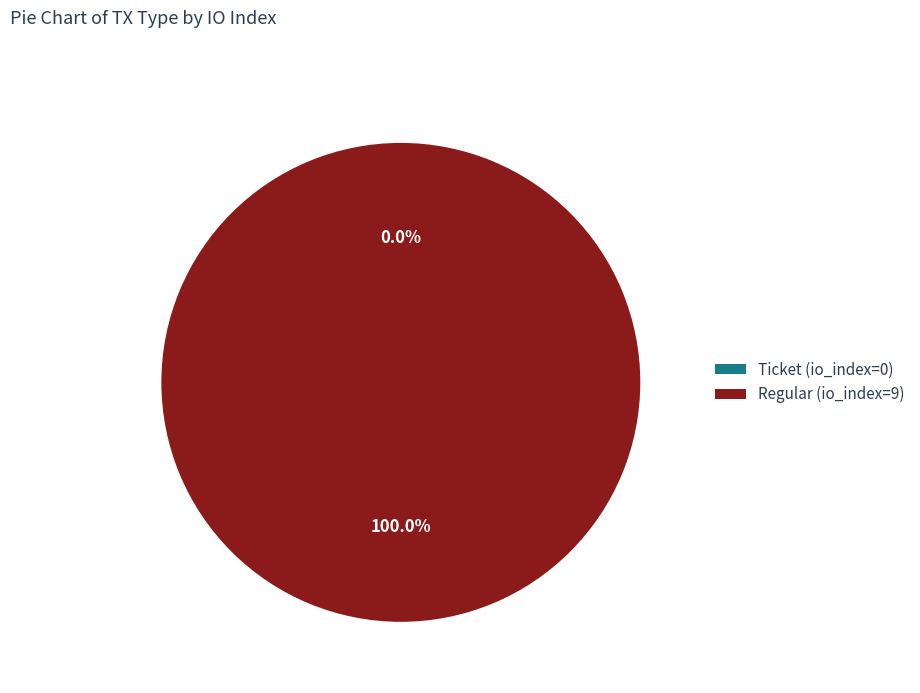

Rank the categories by value from highest to lowest.

Regular (io_index=9), Ticket (io_index=0)